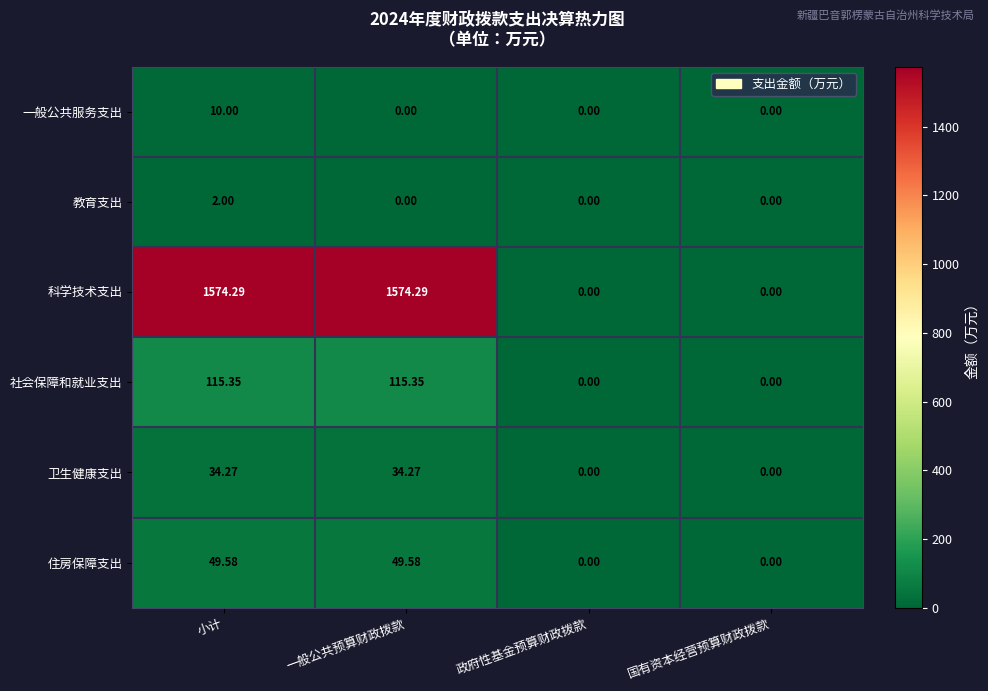

List the series in order of their peak value, lowest first.

教育支出, 一般公共服务支出, 卫生健康支出, 住房保障支出, 社会保障和就业支出, 科学技术支出